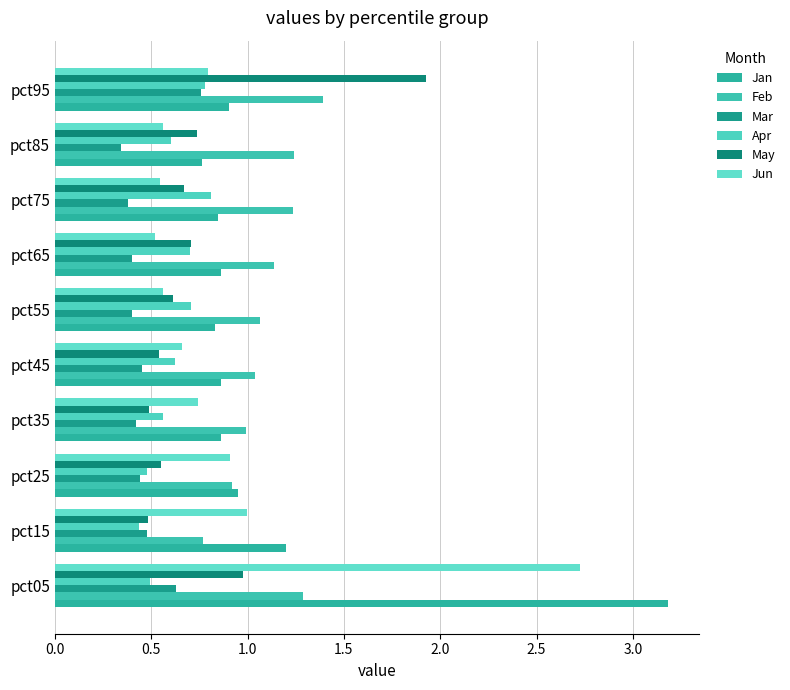

How many data points does each series have?

10